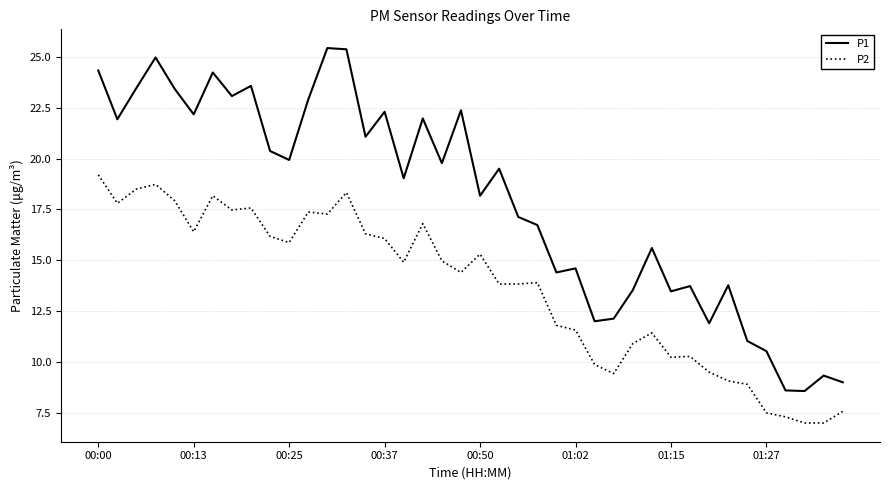

List the series in order of their peak value, highest first.

P1, P2